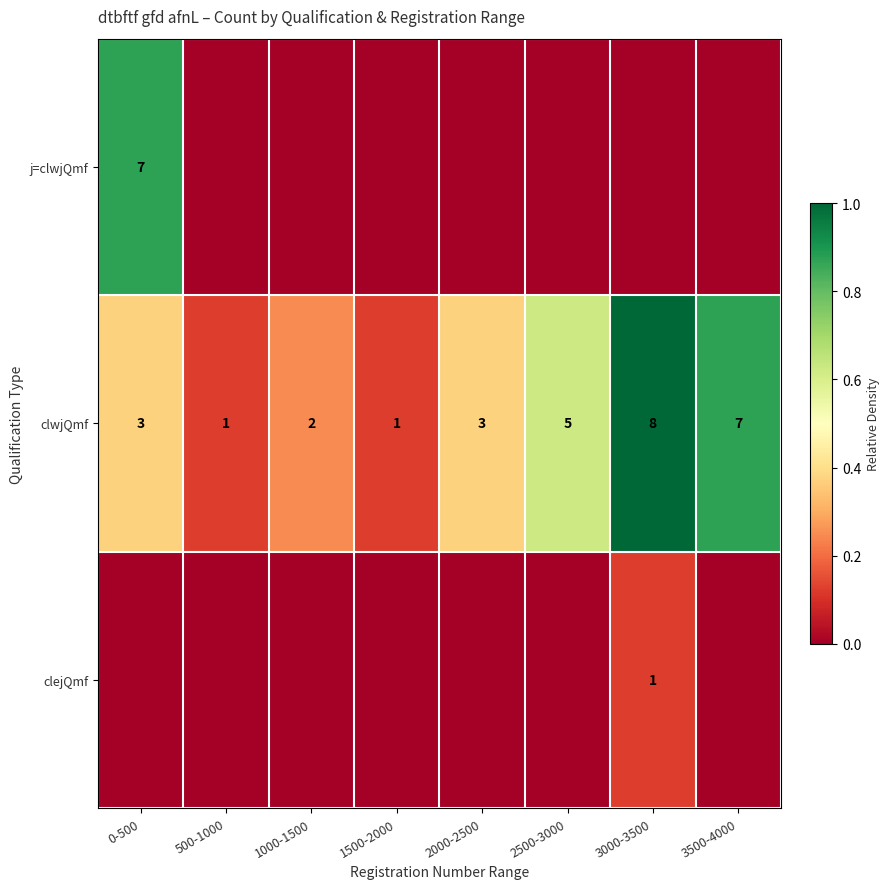

The clejQmf series shows 2 at 3000-3500. True or false?

False